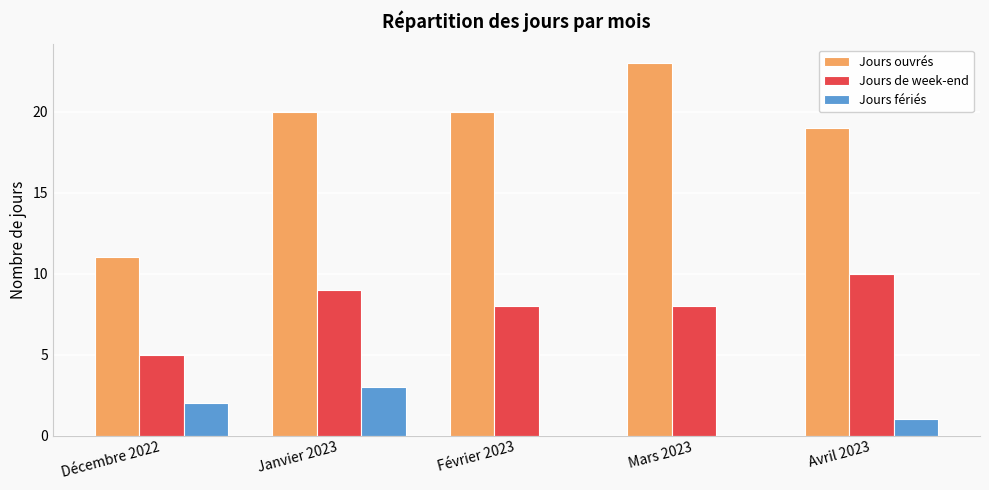

Reading left to right, list all the values displayed in this chart.

Jours ouvrés: 11	20	20	23	19
Jours de week-end: 5	9	8	8	10
Jours fériés: 2	3	0	0	1